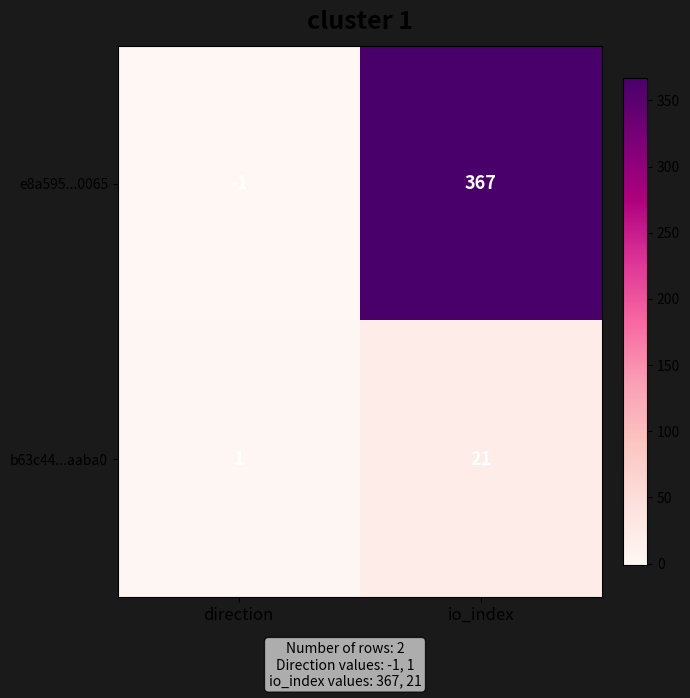

Rank the series by their maximum value, from lowest to highest.

b63c44...aaba0, e8a595...0065